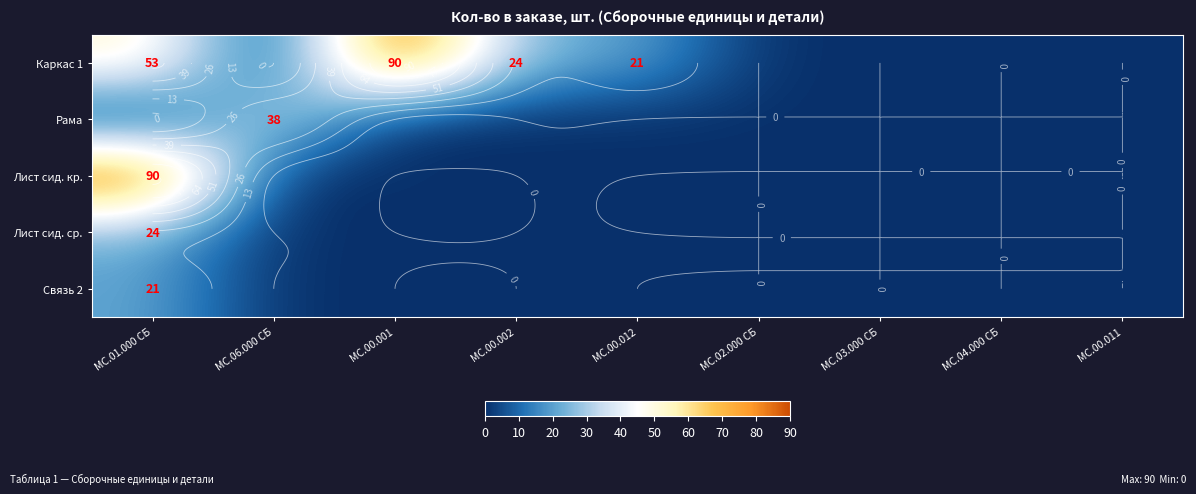

Which has a higher value, МС.00.001 or МС.00.011?

МС.00.001